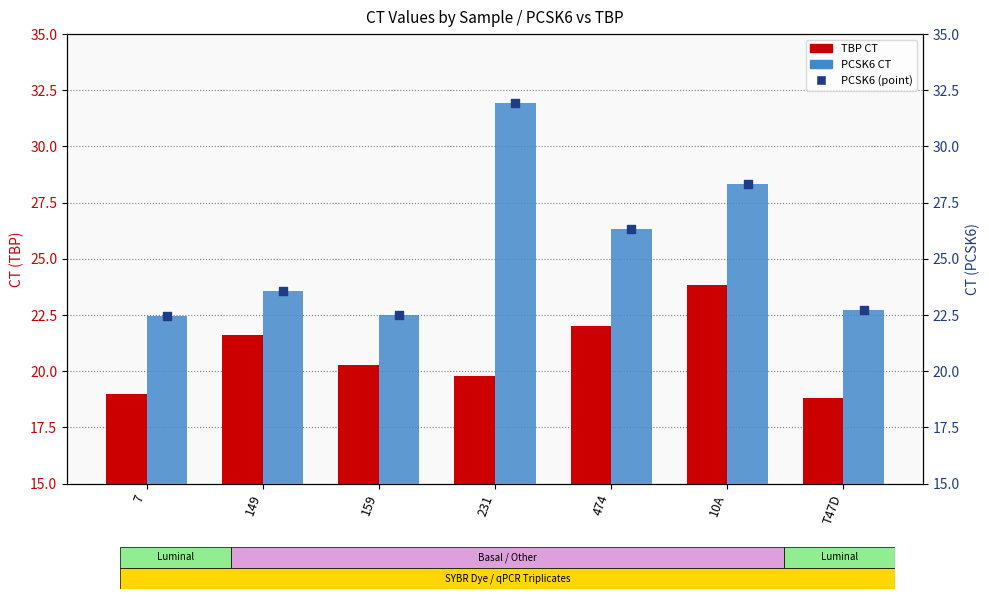

Which series reaches the minimum Y coordinate?

TBP